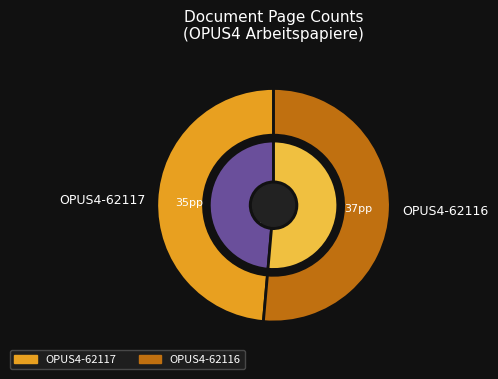

Combined, do OPUS4-62117 and OPUS4-62116 account for over 50%?

Yes